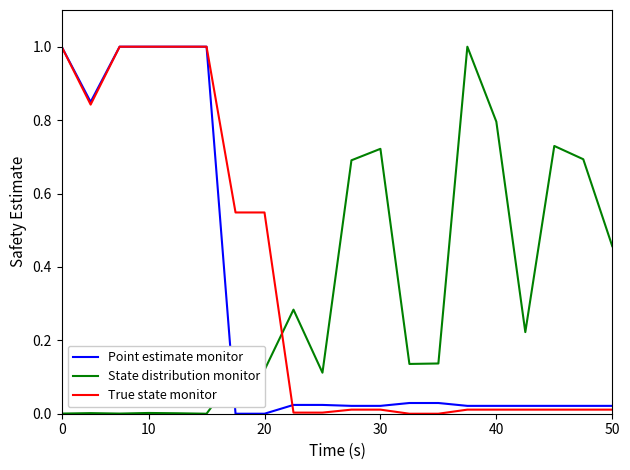

How many lines are shown in the chart?

3